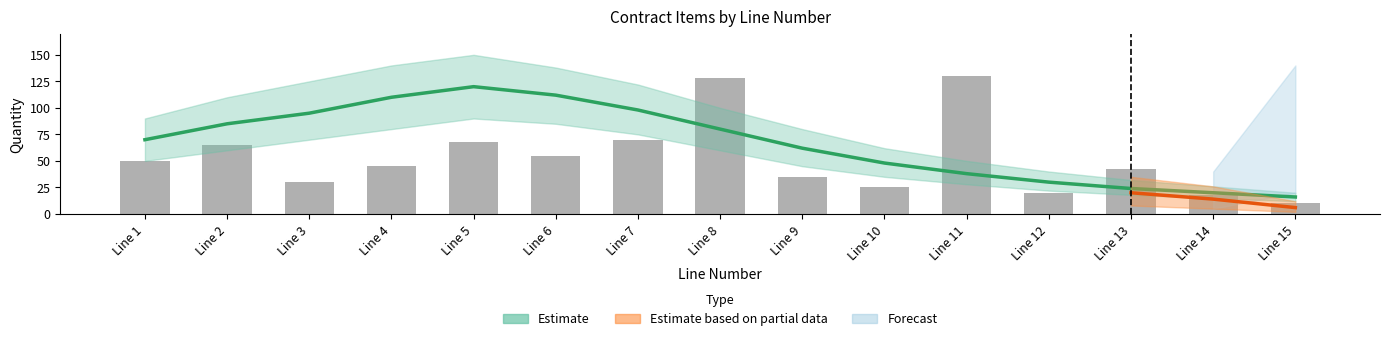

Approximately how many times larger is the value at Line 3 compared to Line 8?

0.2